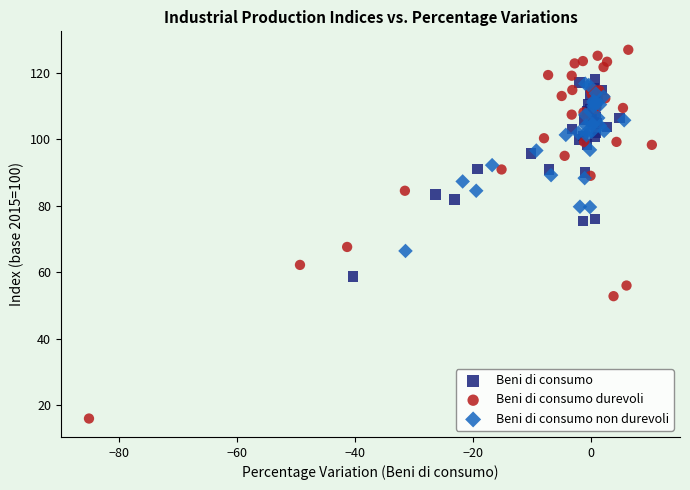

Which series reaches the maximum Y coordinate?

Beni di consumo durevoli